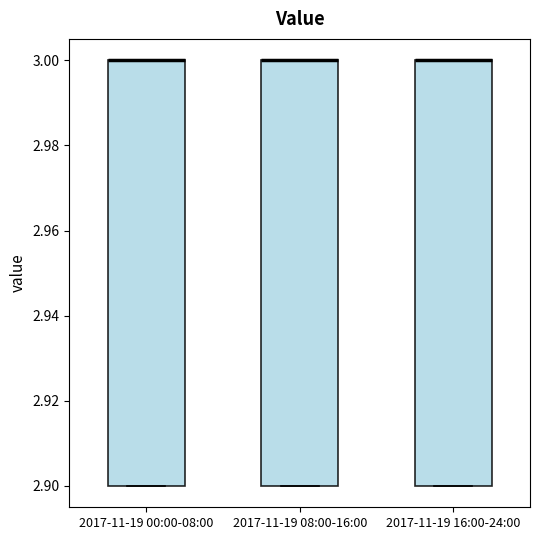

Reading left to right, read every box against the y-axis: the position of its median line, the range the box covers, and the ends of its whiskers. The values are not printed on the chart, so give them approximately, as read against the axis.

2017-11-19 00:00-08:00: median 3.0 (drawn on the box's upper edge), box 2.9 to 3.0, whiskers 2.9 to 3.0
2017-11-19 08:00-16:00: median 3.0 (drawn on the box's upper edge), box 2.9 to 3.0, whiskers 2.9 to 3.0
2017-11-19 16:00-24:00: median 3.0 (drawn on the box's upper edge), box 2.9 to 3.0, whiskers 2.9 to 3.0